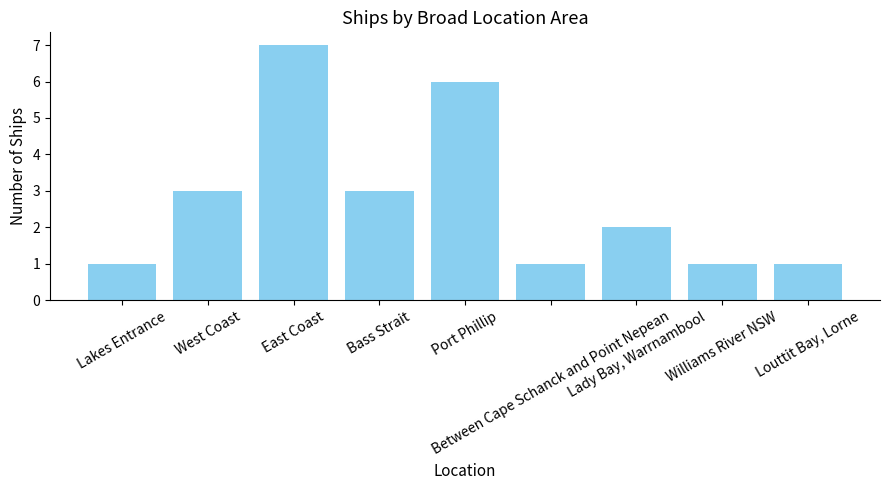

Read the value at Bass Strait.

3